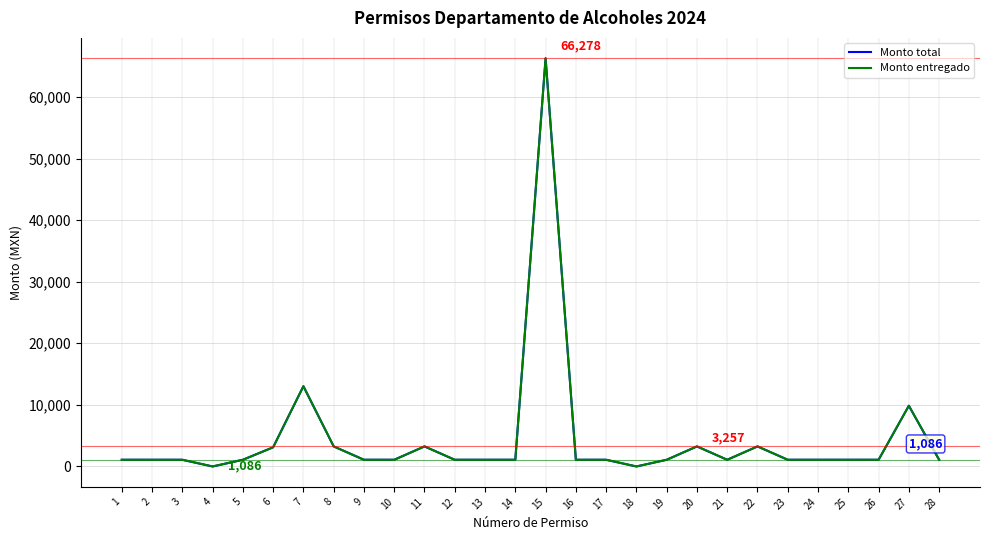

Is this an area chart (filled region under the line)?

No